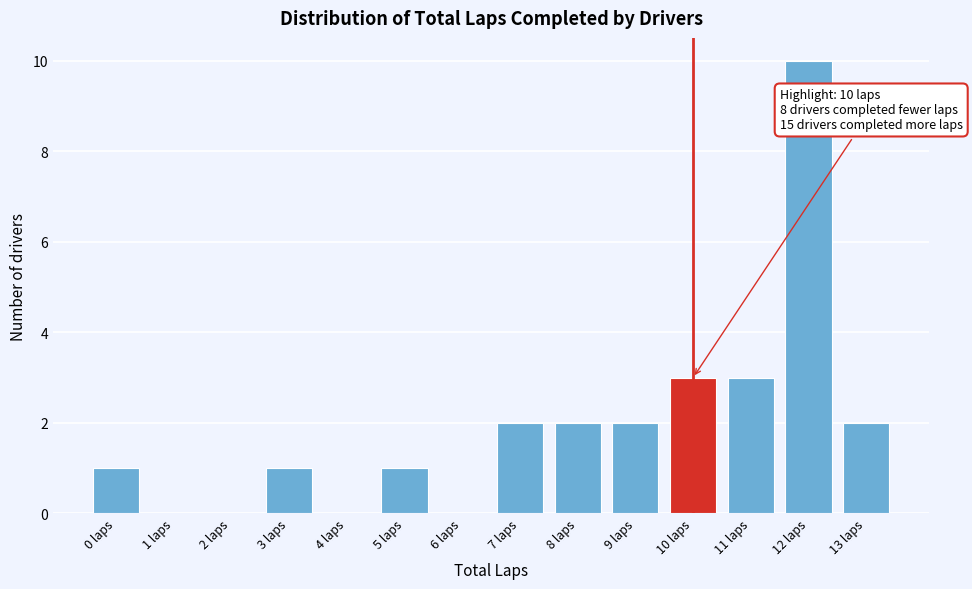

Reading right to left, transcribe all the data shown in this chart.

13 laps=2	12 laps=10	11 laps=3	10 laps=3	9 laps=2	8 laps=2	7 laps=2	6 laps=0	5 laps=1	4 laps=0	3 laps=1	2 laps=0	1 laps=0	0 laps=1